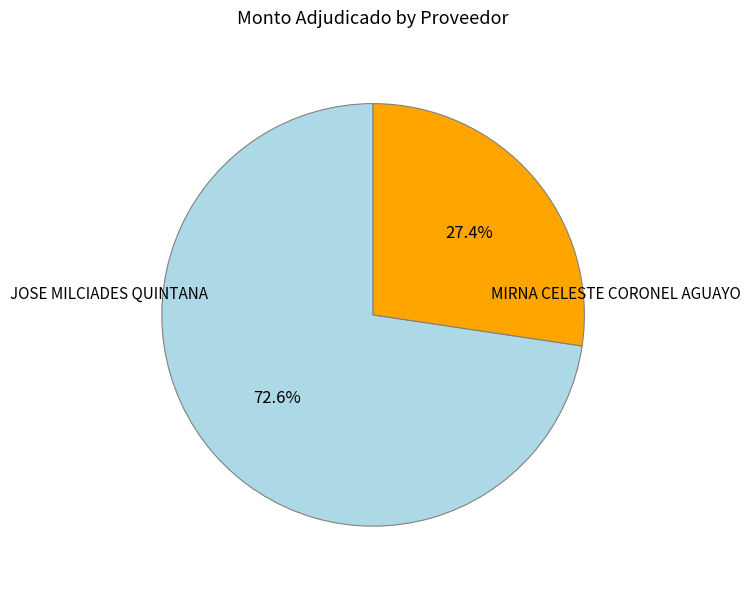

How many slices are in this pie chart?

2